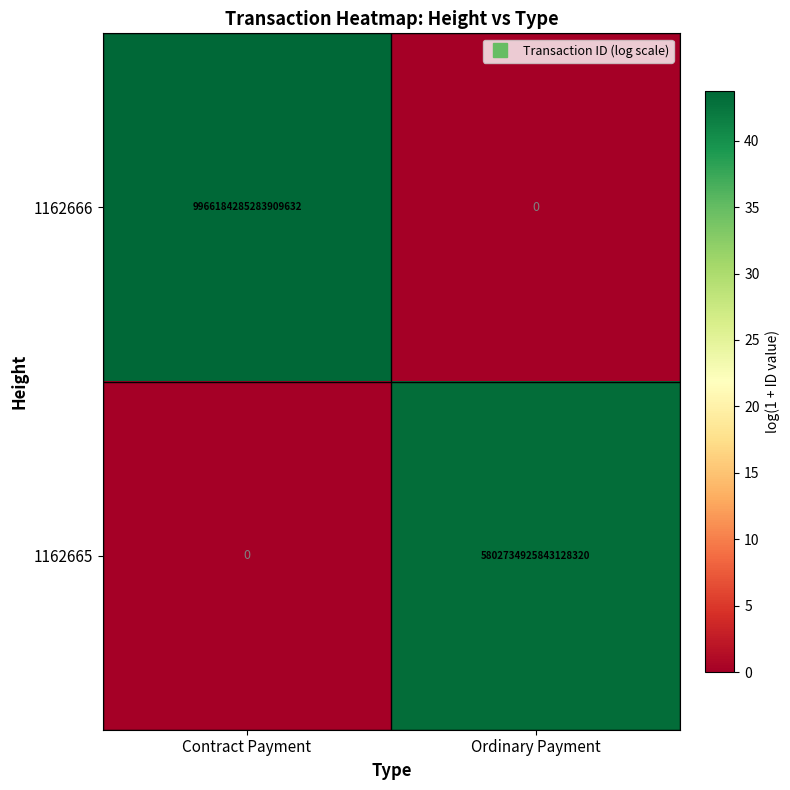

Is the value of 1162665 at Ordinary Payment greater than the value of 1162666 at Contract Payment?

No